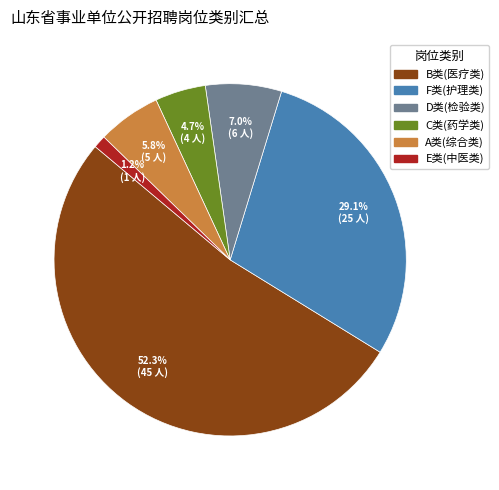

What is the ratio of the value at A类(综合类) to the value at F类(护理类)?

0.2